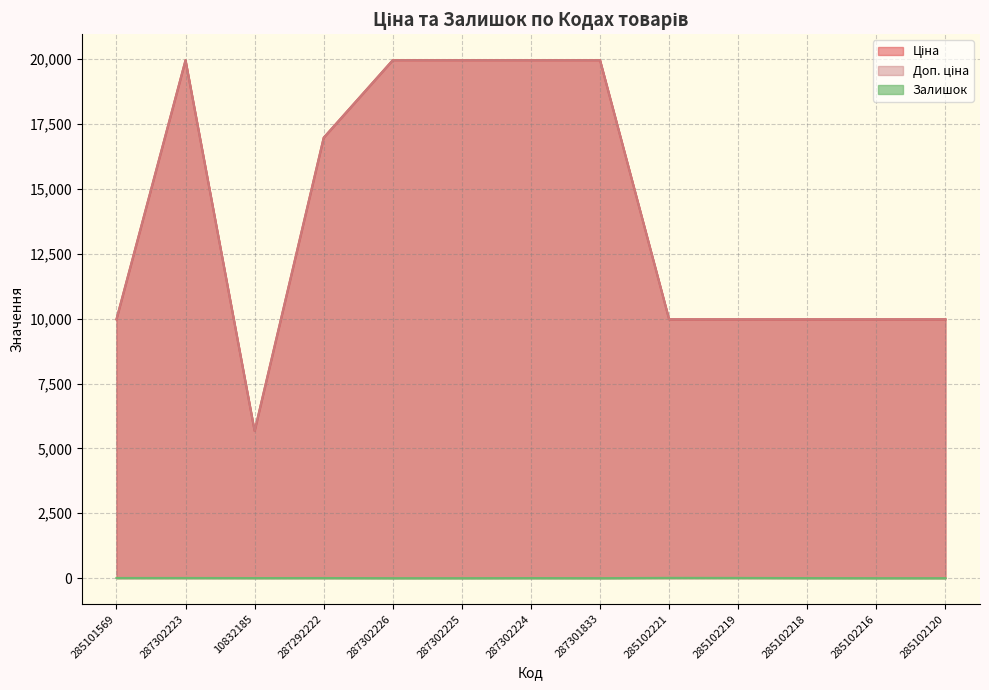

Which has a higher value, 285102120 or 285102218?

285102120